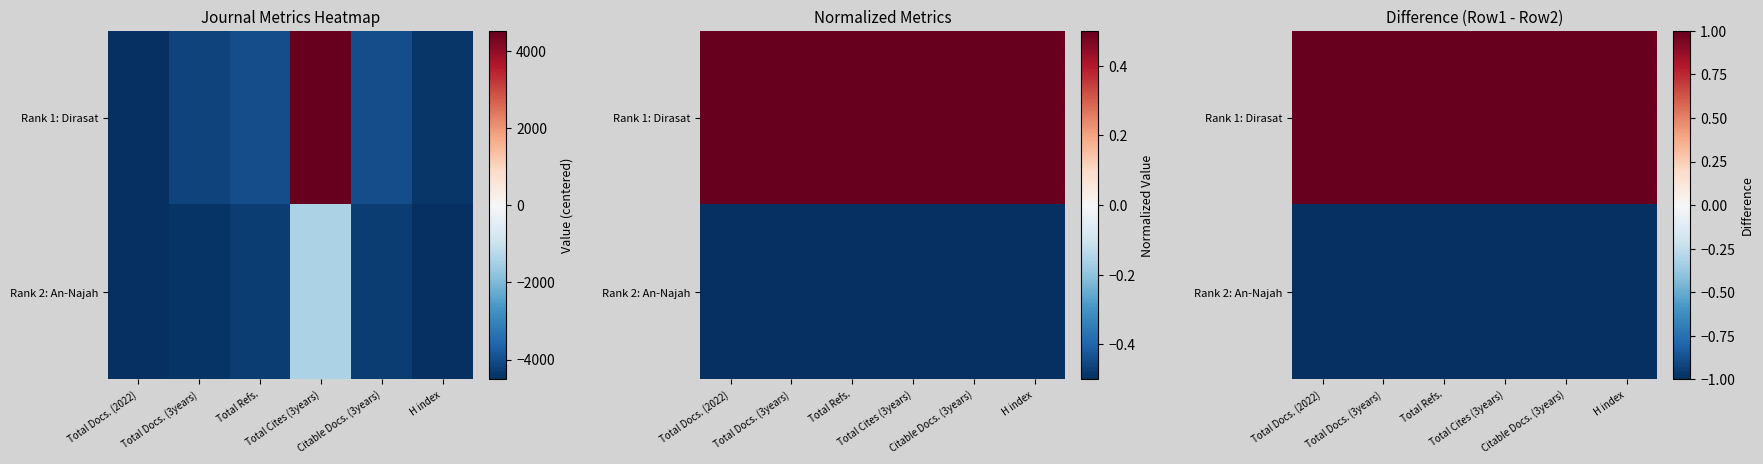

Is the value of Rank 1: Dirasat at Total Cites (3years) greater than the value of Rank 2: An-Najah at H index?

Yes